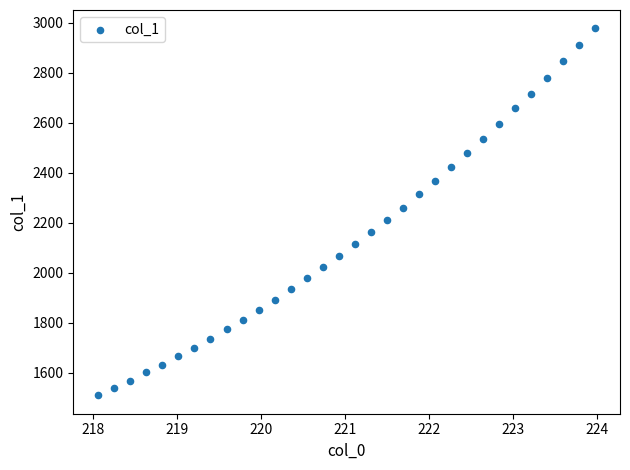

What is the range of X values (max minus min)?

5.9